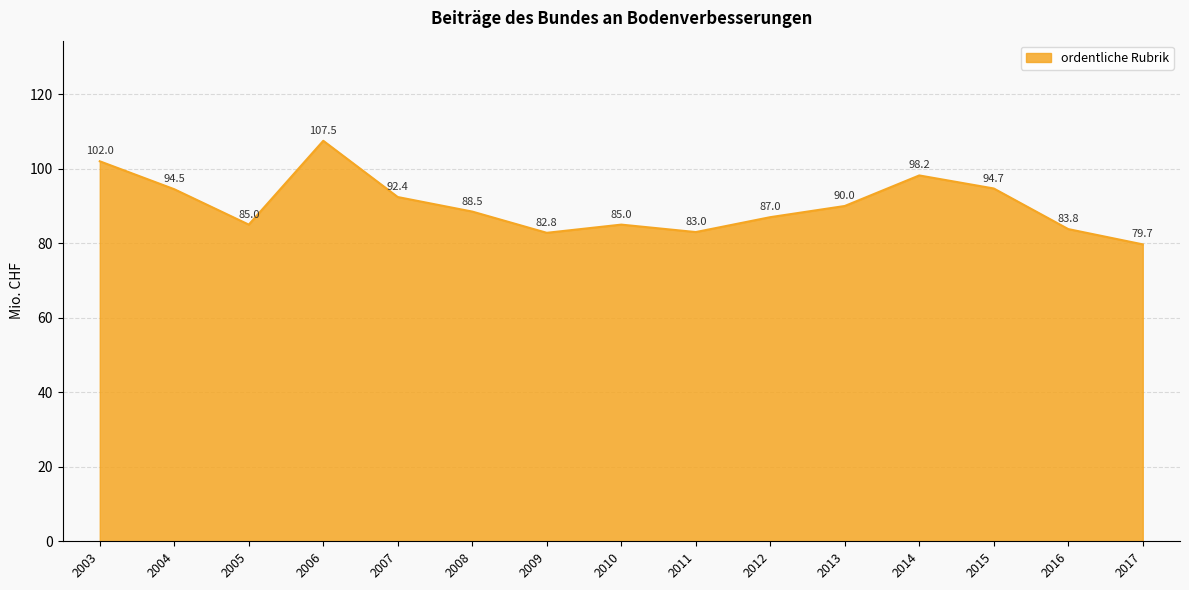

How many lines are shown in the chart?

1